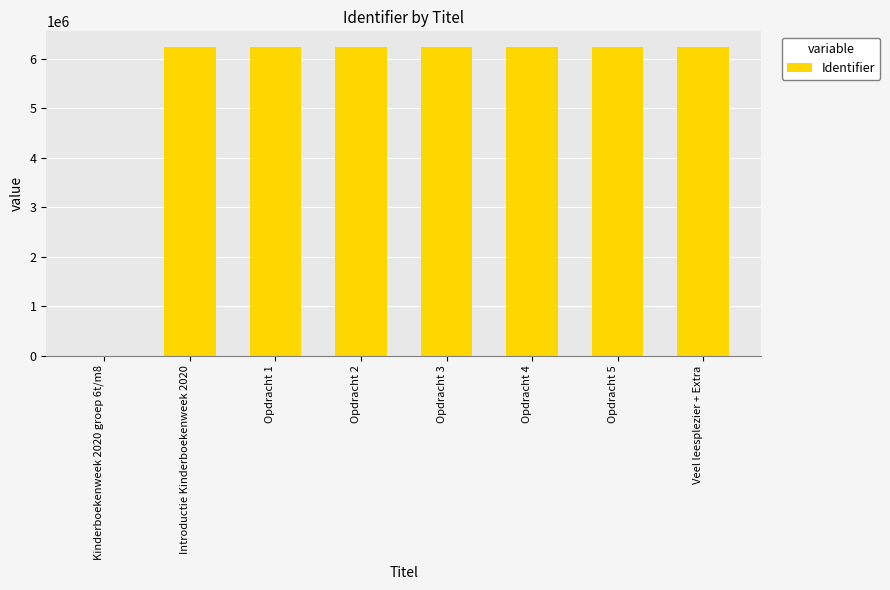

What is the greatest value displayed?

6246456